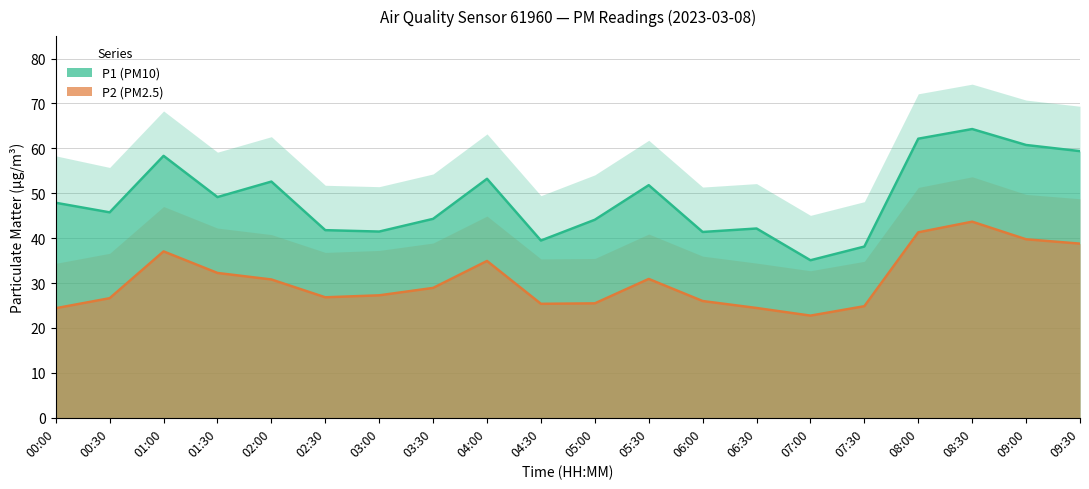

In P1, how many points are higher than both neighbors (excluding endpoints)?

6